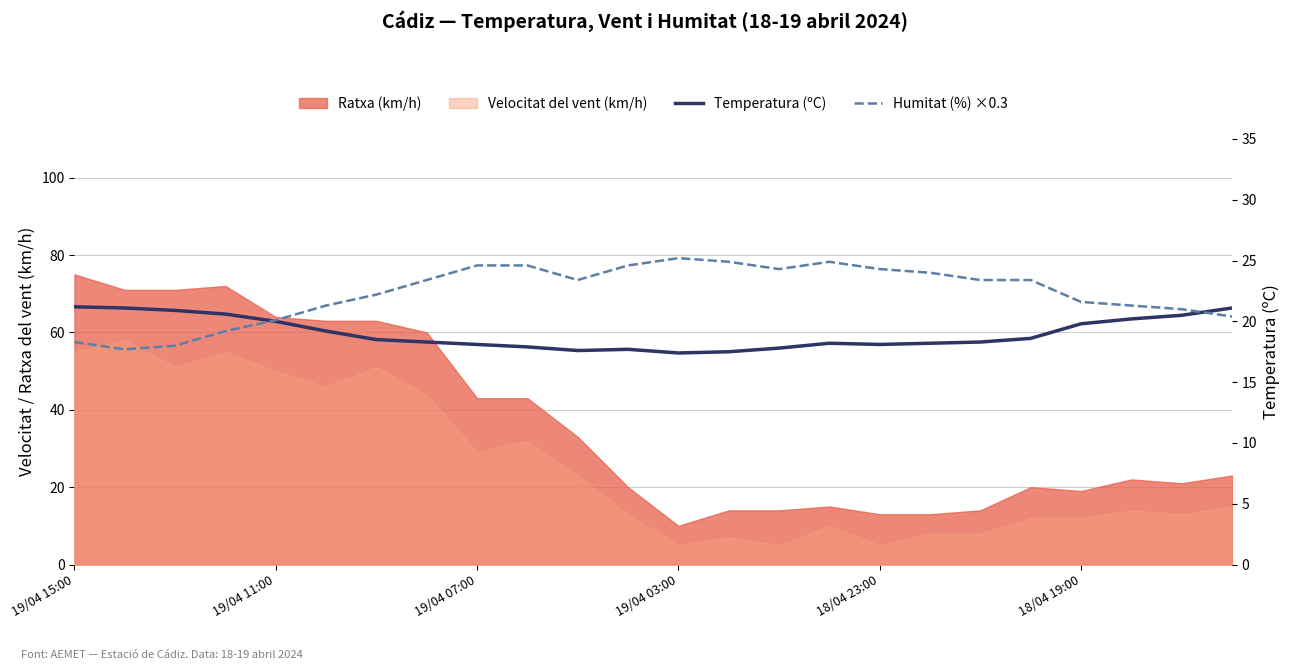

What is the label of the 24th point from the right?

19/04 15:00